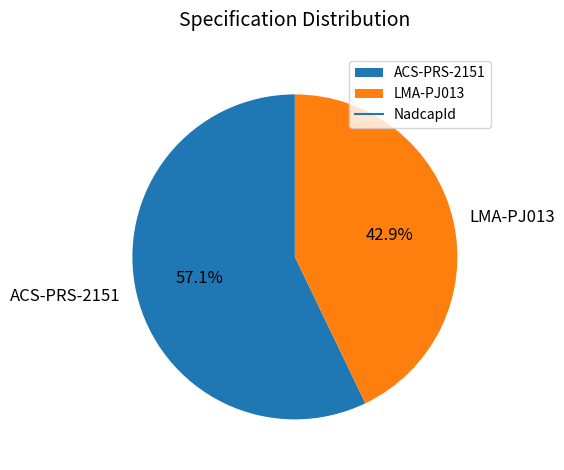

What is the smallest slice in the pie chart?

LMA-PJ013